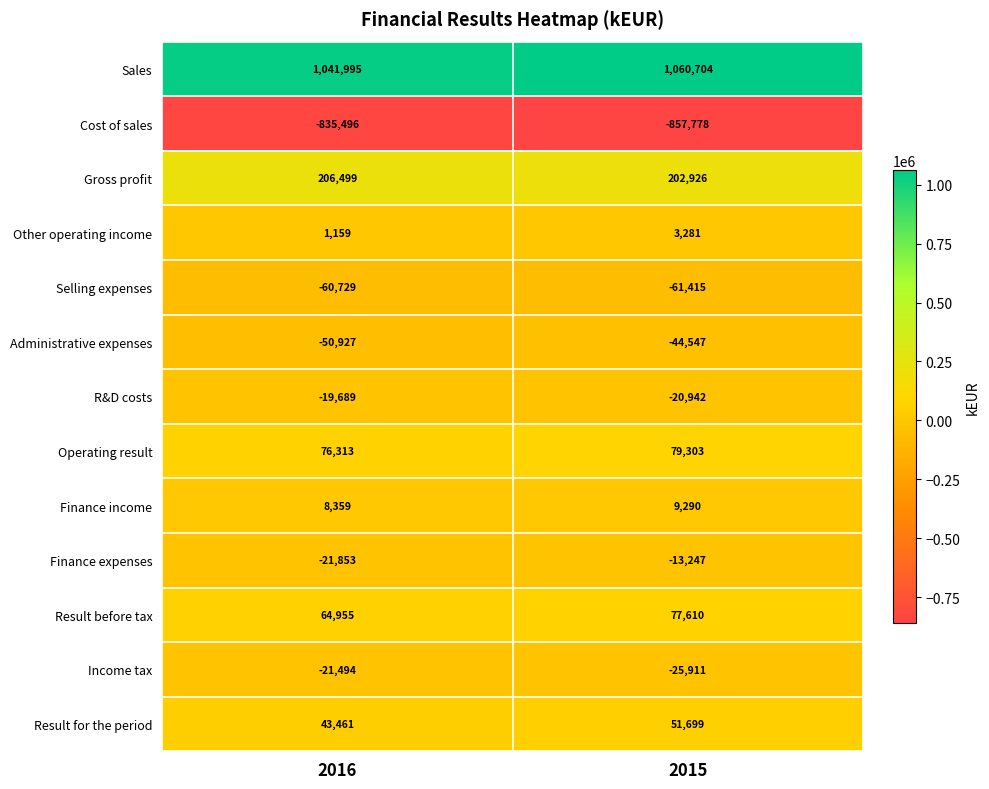

How many data points in Income tax are less than -21494?

1